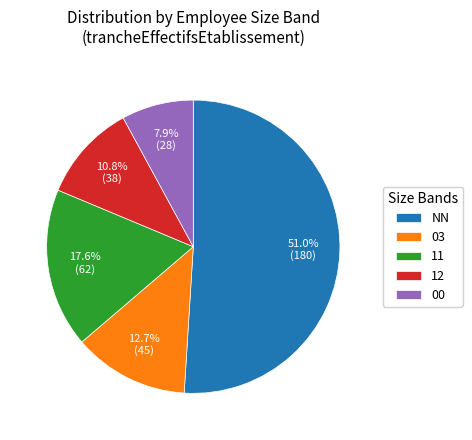

What percentage is the 03 slice, to the nearest percent?

13%